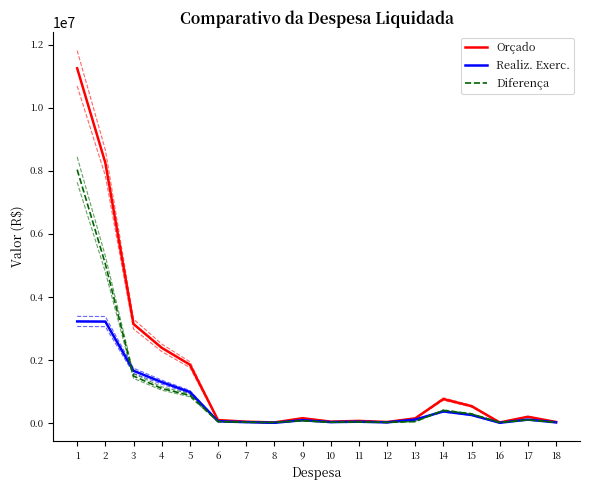

What is the difference between the highest and lowest values at 3?

1649955.4